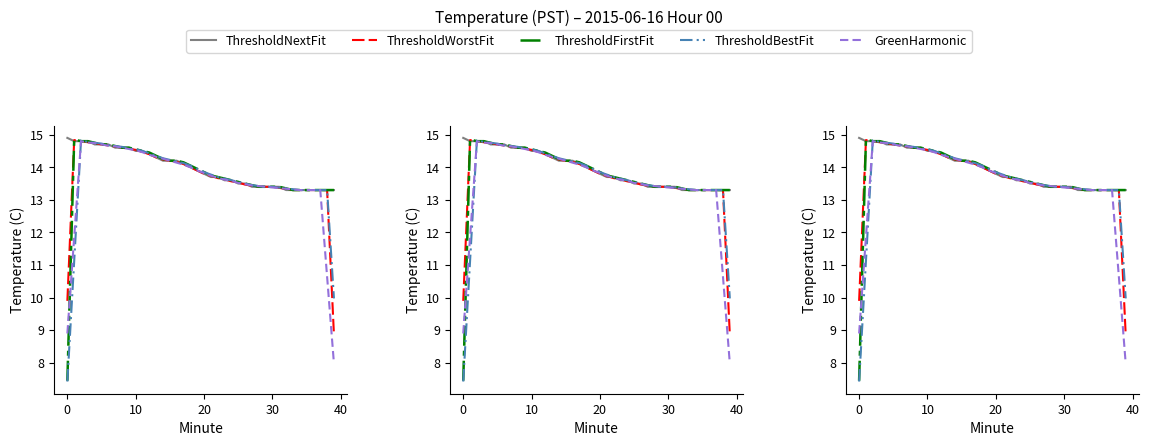

After their last crossing, which series has the higher values: GreenHarmonic or ThresholdBestFit?

ThresholdBestFit